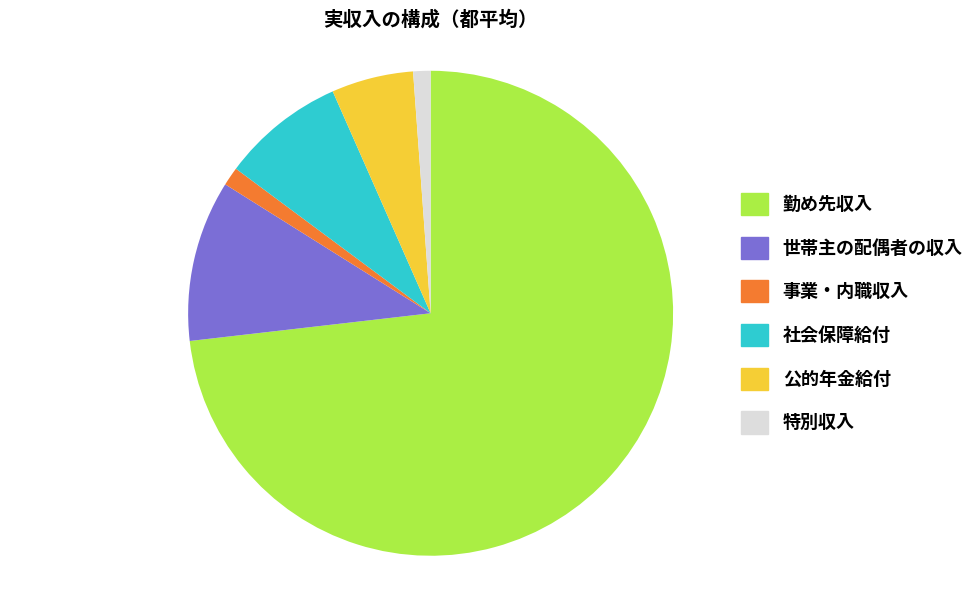

What is the largest slice in the pie chart?

勤め先収入